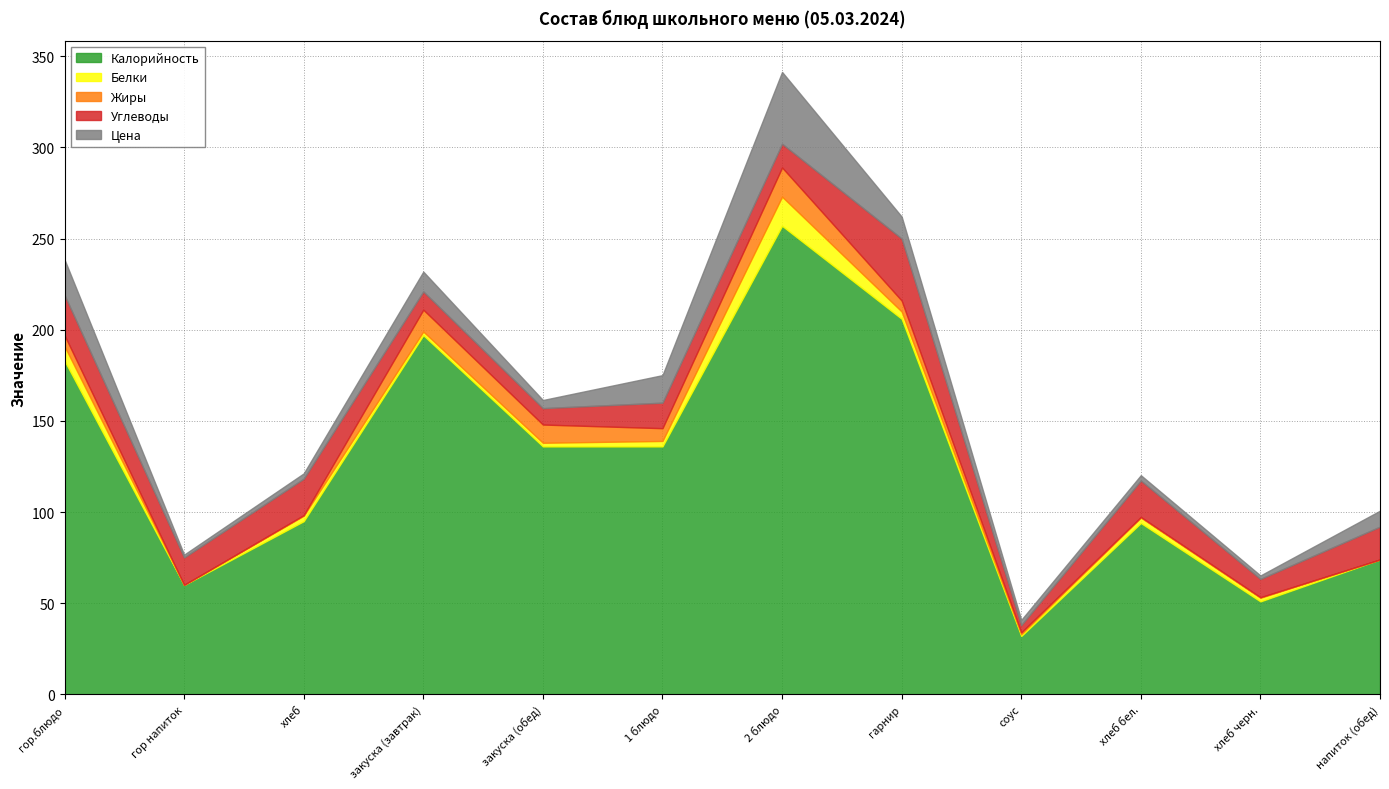

What is the difference between the maximum and minimum values in the Жиры series?

16.0